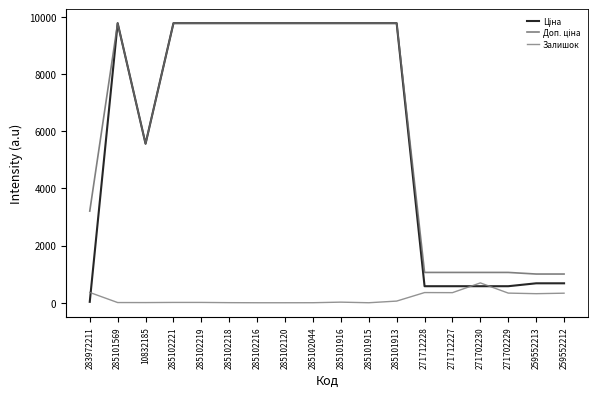

How many lines are shown in the chart?

3